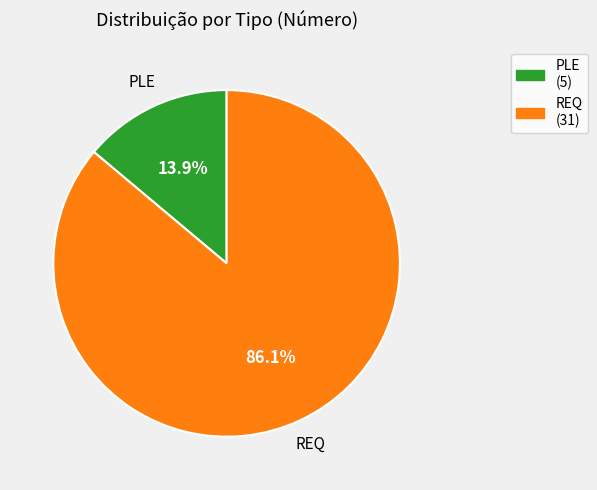

Which has a higher value, PLE or REQ?

REQ